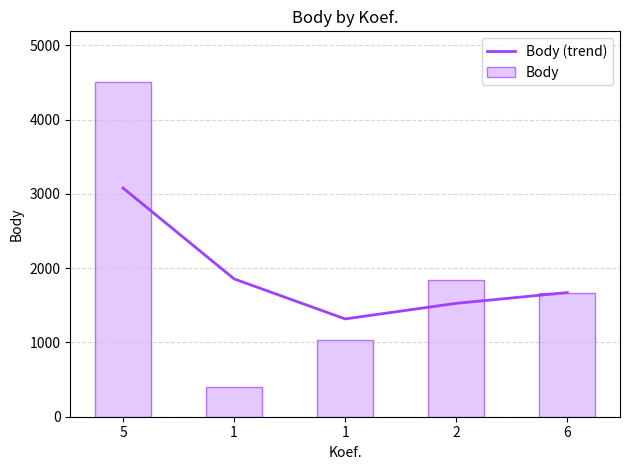

What is the difference between the highest and lowest values at 2?

310